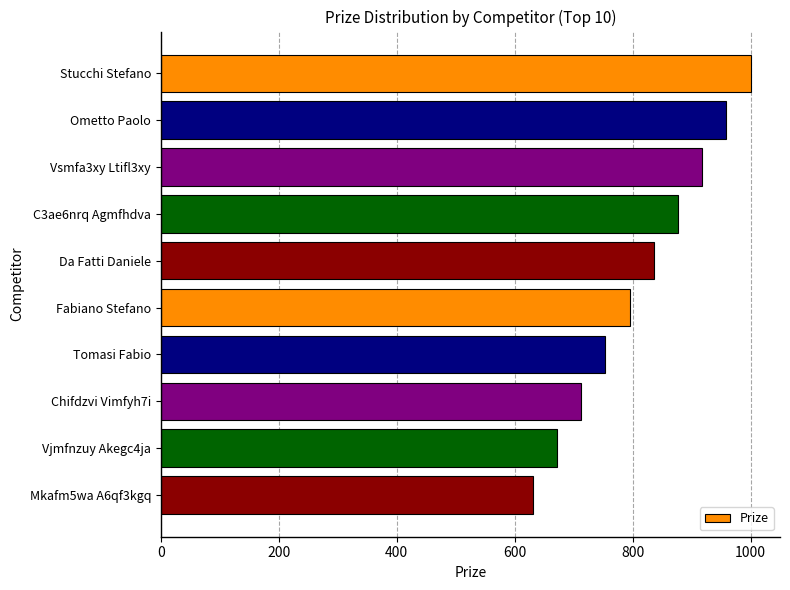

Approximately how many times larger is the value at Stucchi Stefano compared to C3ae6nrq Agmfhdva?

1.1